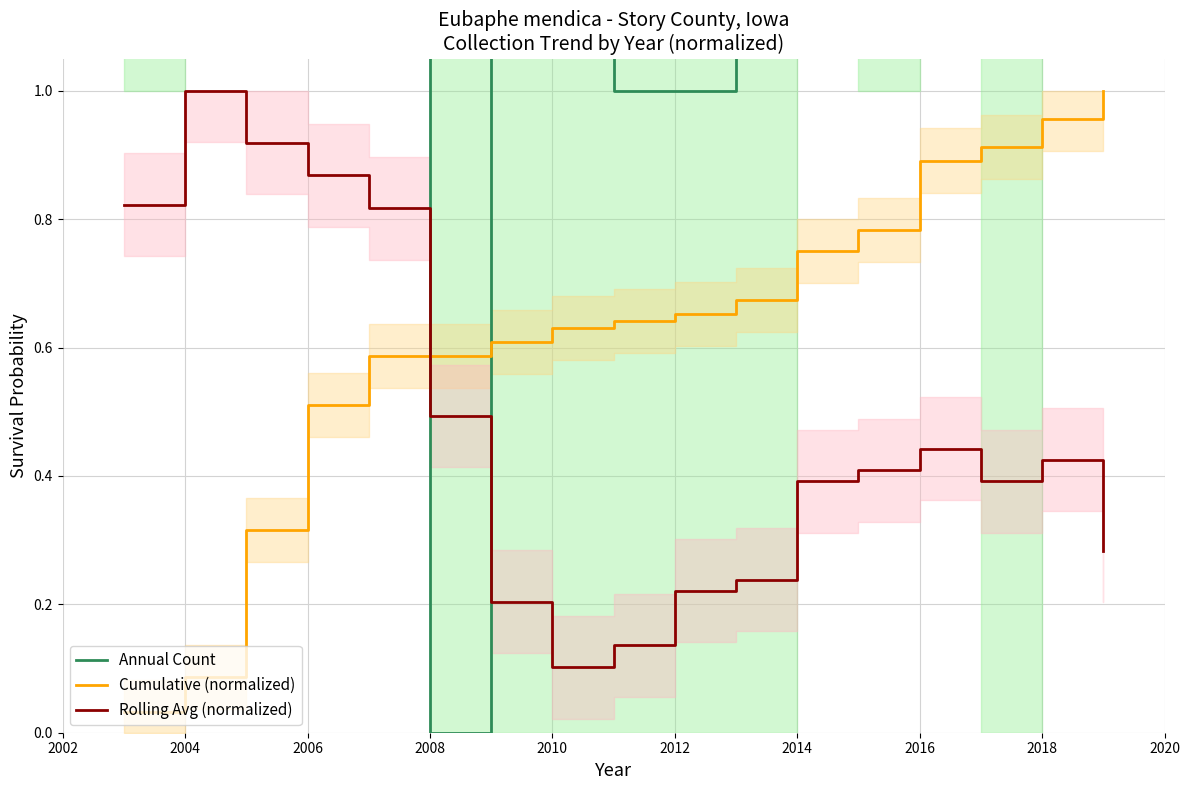

Reading left to right, transcribe all the data shown in this chart.

Annual Count: 3.0	5.0	21.0	18.0	7.0	0.0	2.0	2.0	1.0	1.0	2.0	7.0	3.0	10.0	2.0	4.0	4.0
Cumulative (normalized): 0.0	0.1	0.3	0.5	0.6	0.6	0.6	0.6	0.6	0.7	0.7	0.8	0.8	0.9	0.9	1.0	1.0
Rolling Avg (normalized): 0.8	1.0	0.9	0.9	0.8	0.5	0.2	0.1	0.1	0.2	0.2	0.4	0.4	0.4	0.4	0.4	0.3